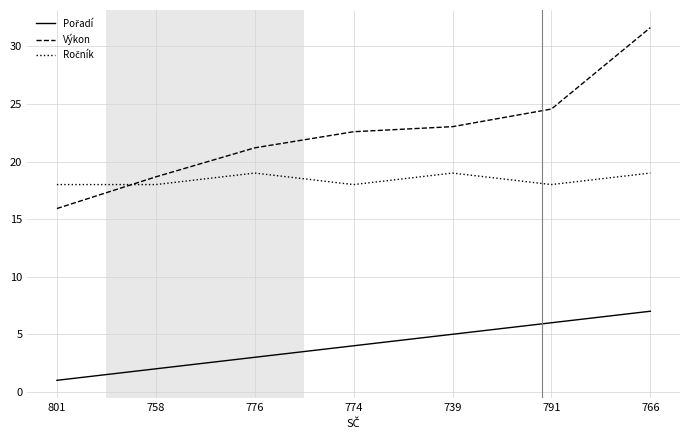

What is the maximum value shown in the chart?

31.6